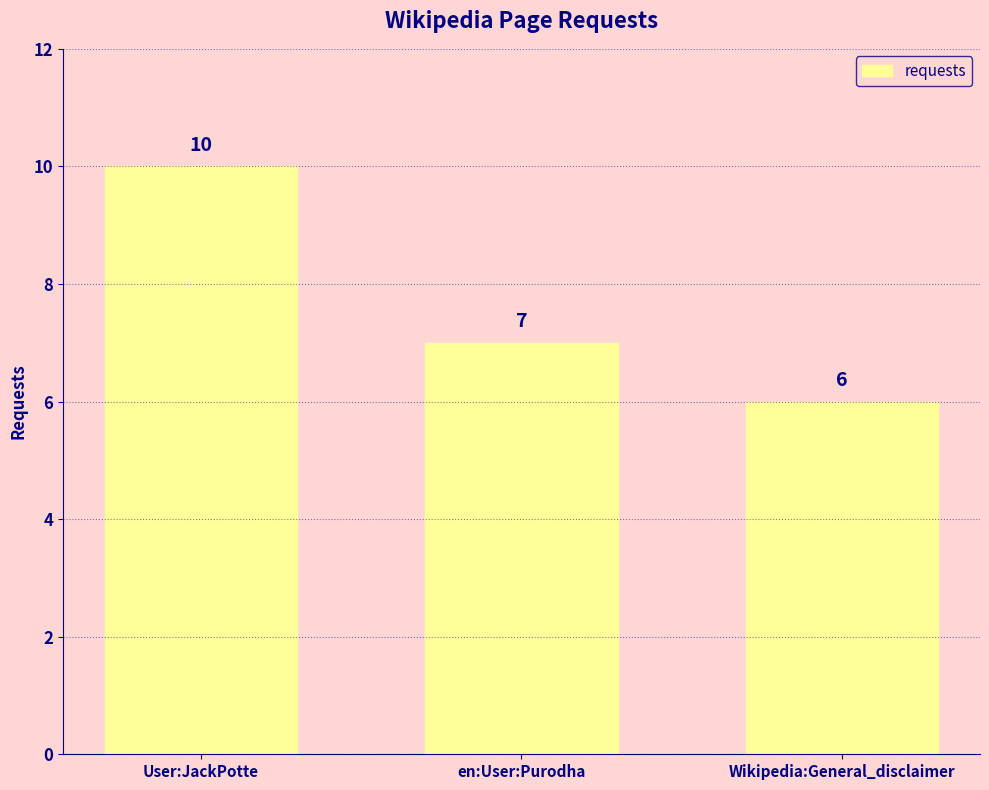

Between User:JackPotte and en:User:Purodha, which is larger?

User:JackPotte